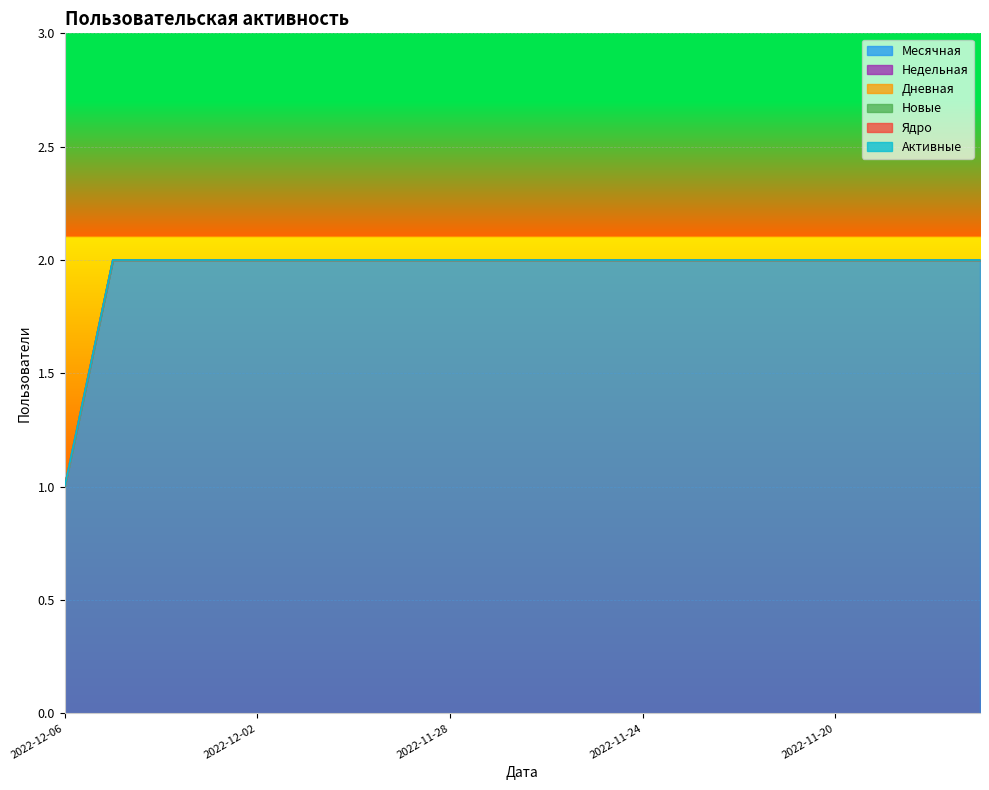

Which has a higher value, 2022-11-29 or 2022-11-22?

2022-11-29